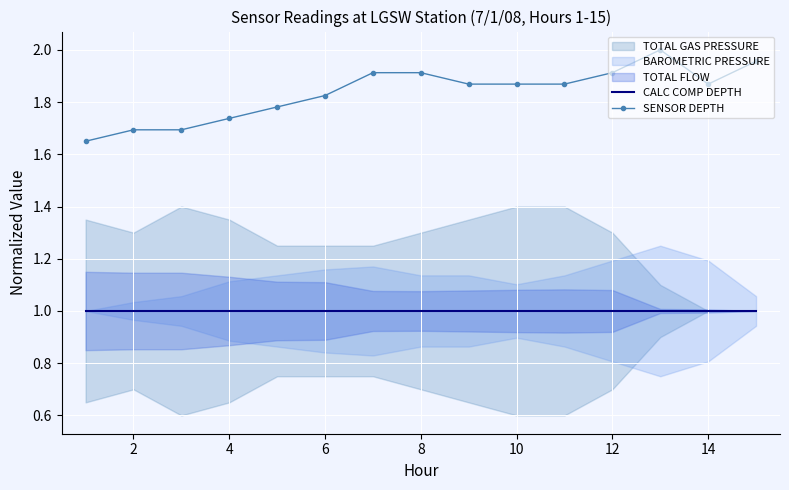

Which series has the largest total across all categories?

SENSOR DEPTH